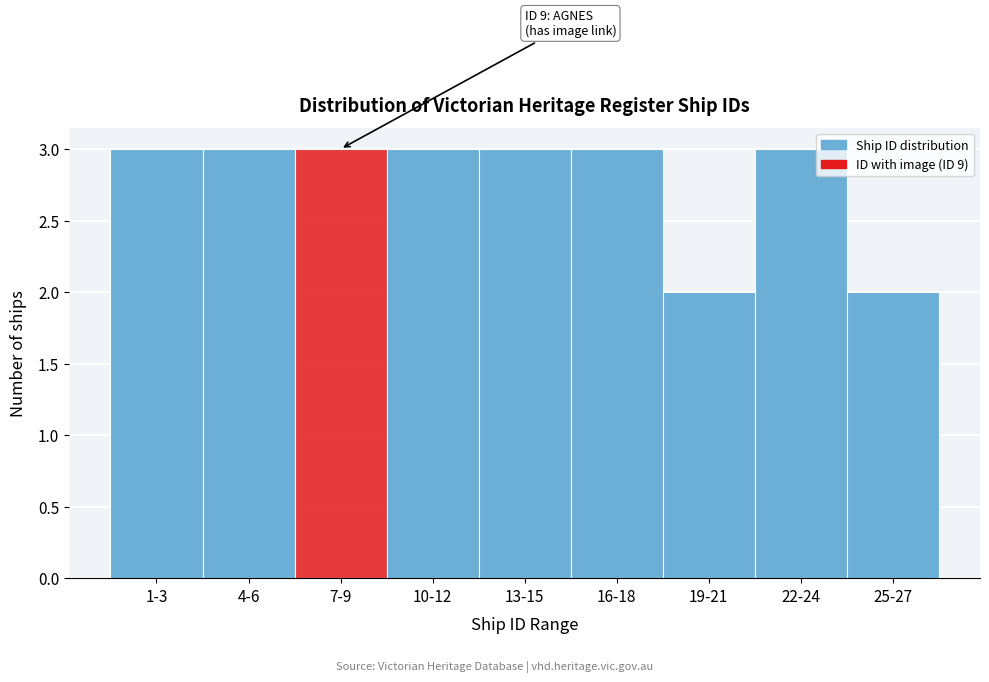

Reading left to right, transcribe all the data shown in this chart.

1-3=3	4-6=3	7-9=3	10-12=3	13-15=3	16-18=3	19-21=2	22-24=3	25-27=2